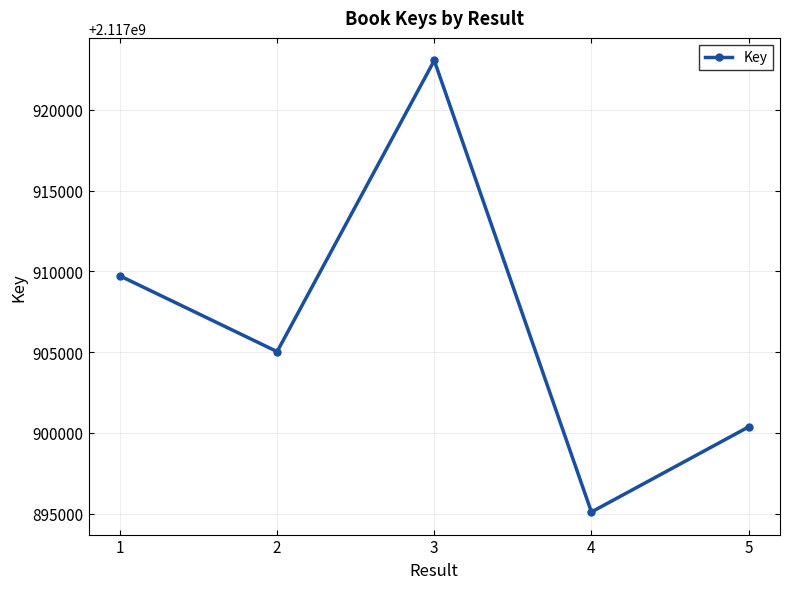

The value at 1 is 2117909718. True or false?

True